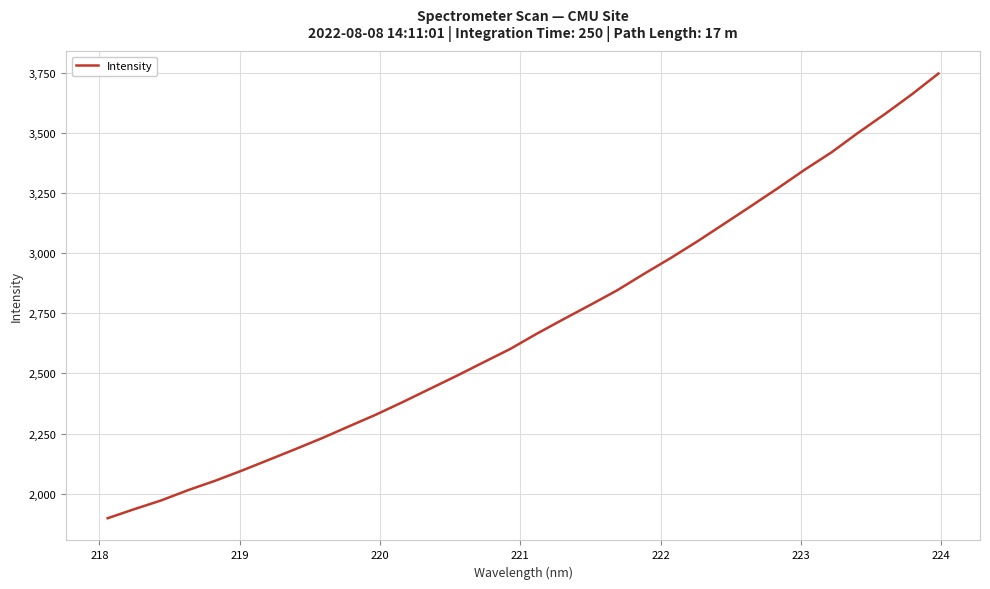

What is the difference between the maximum and minimum values?

1850.0